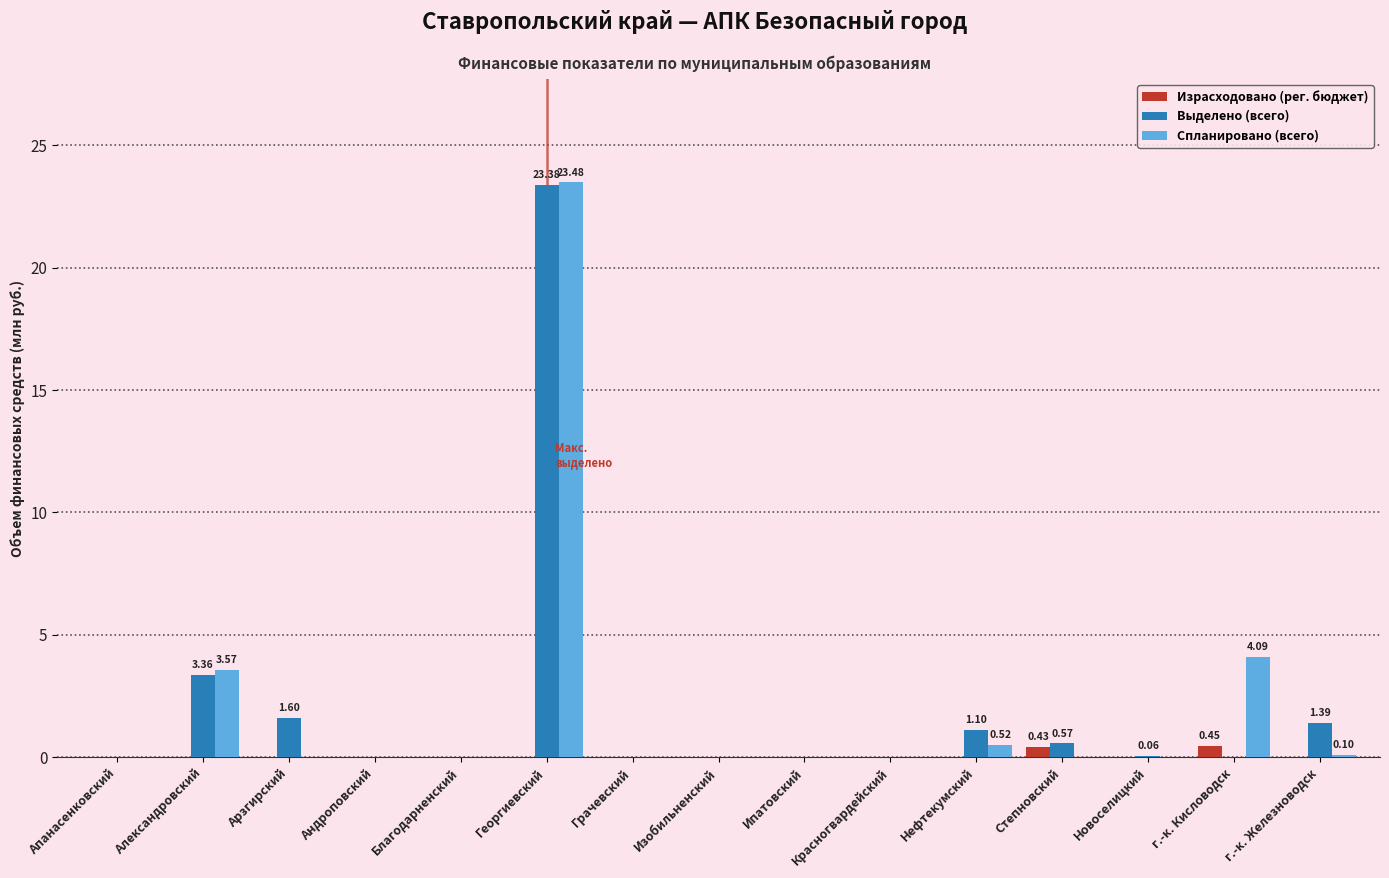

Between Апанасенковский and Георгиевский, which series saw the biggest shift?

Спланировано (всего)